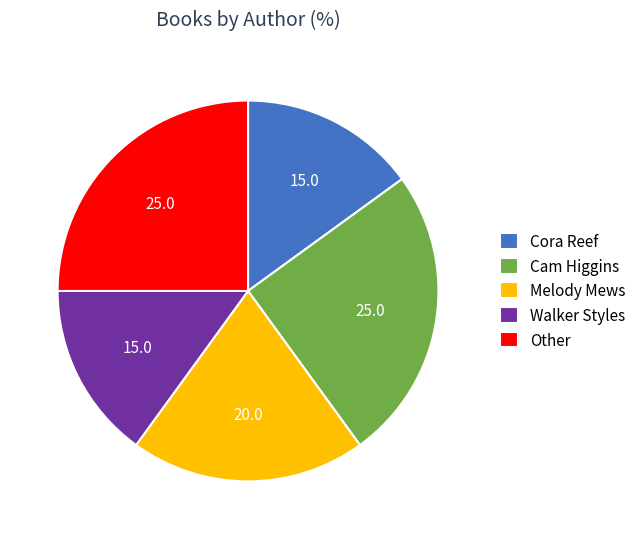

How many segments does this pie chart have?

5